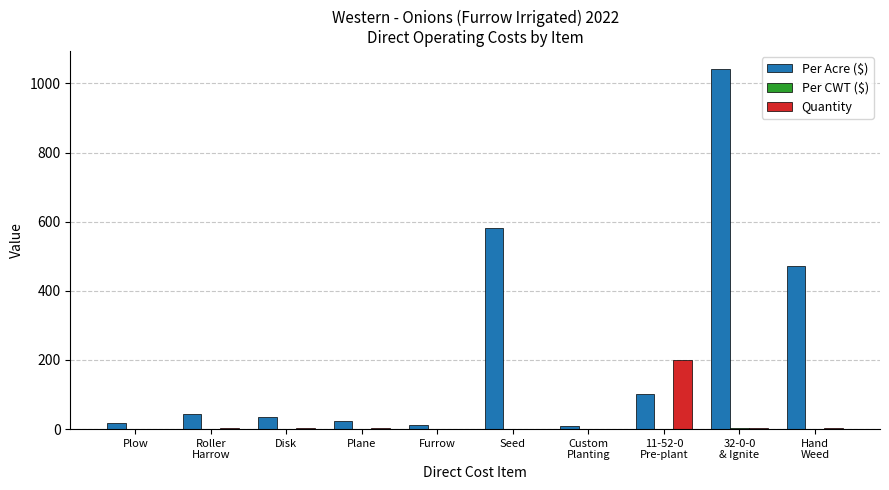

What is the sum of the Per Acre ($) values at Seed and Plow?

600.2